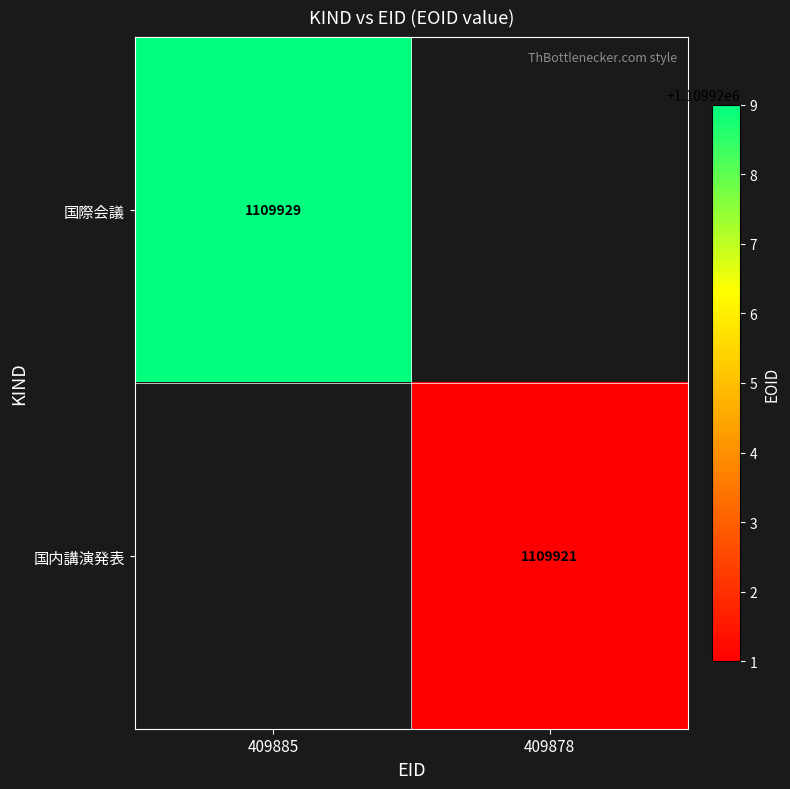

The 国際会議 series shows 547014 at 409885. True or false?

False